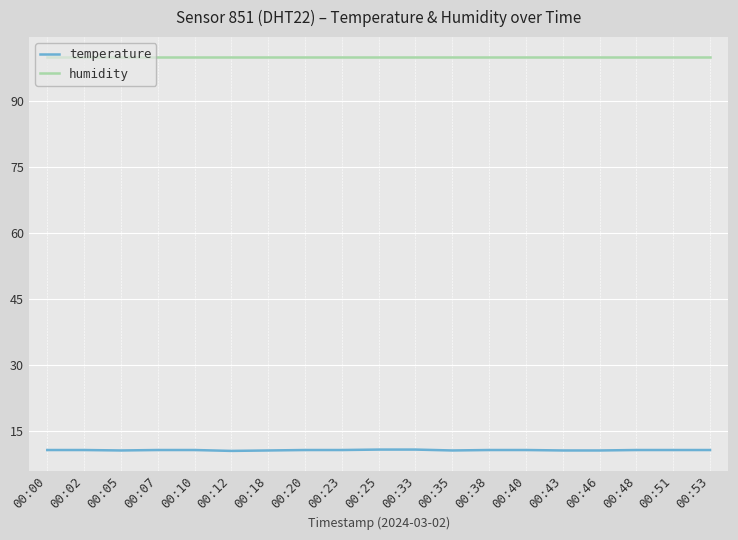

True or false: humidity and temperature intersect in this chart.

False